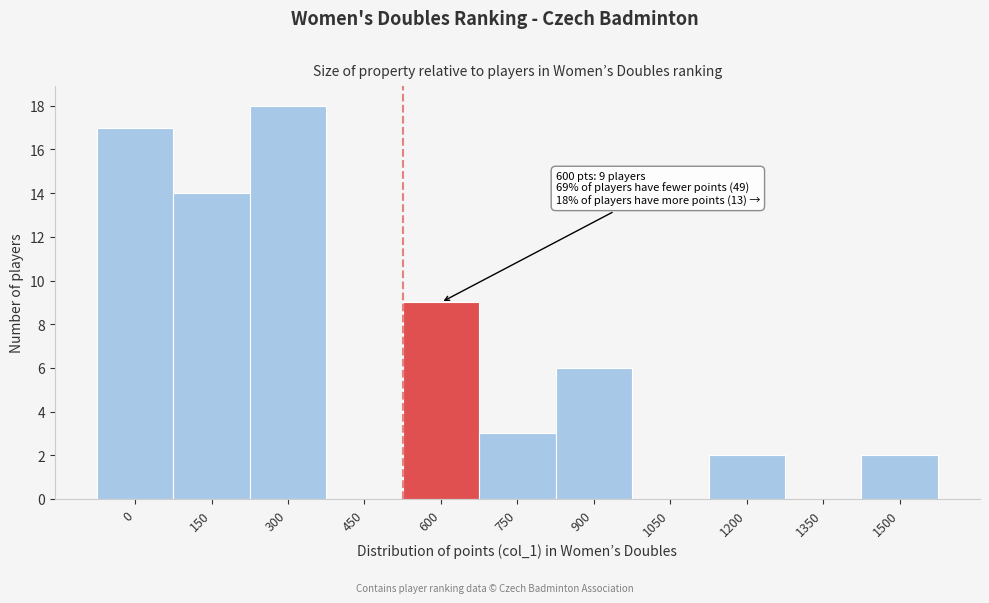

Reading left to right, list all the values displayed in this chart.

0=17	150=14	300=18	450=0	600=9	750=3	900=6	1050=0	1200=2	1350=0	1500=2